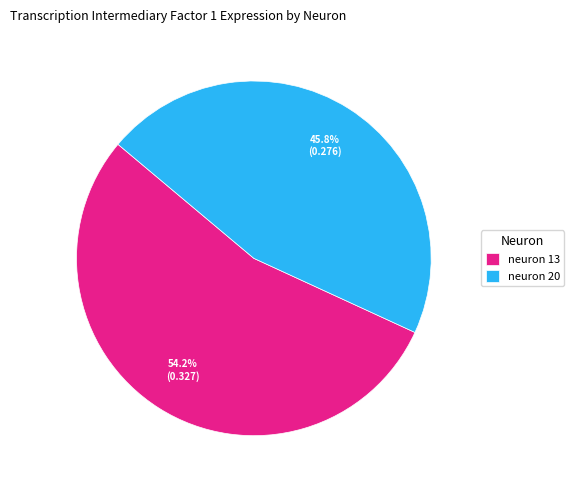

Which slice represents more than half of the pie?

neuron 13